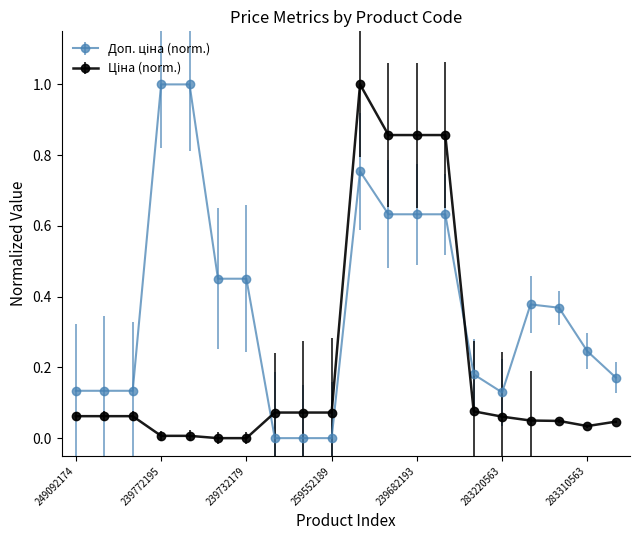

Does the chart have visible grid lines?

No